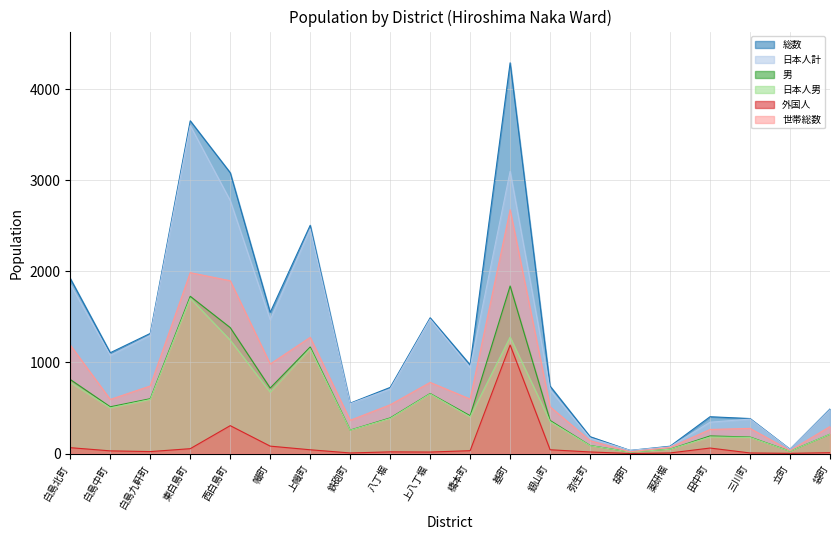

The 総数 series shows 114 at 袋町. True or false?

False